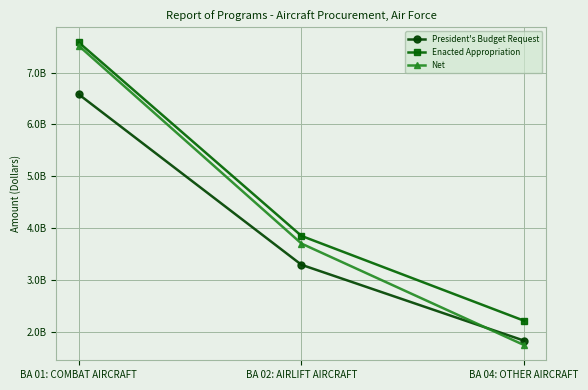

Reading left to right, what are all the values shown in this chart?

President's Budget Request: 6581165000	3290076000	1824359000
Enacted Appropriation: 7584746000	3847537000	2209274000
Net: 7518835791	3699723000	1738534902